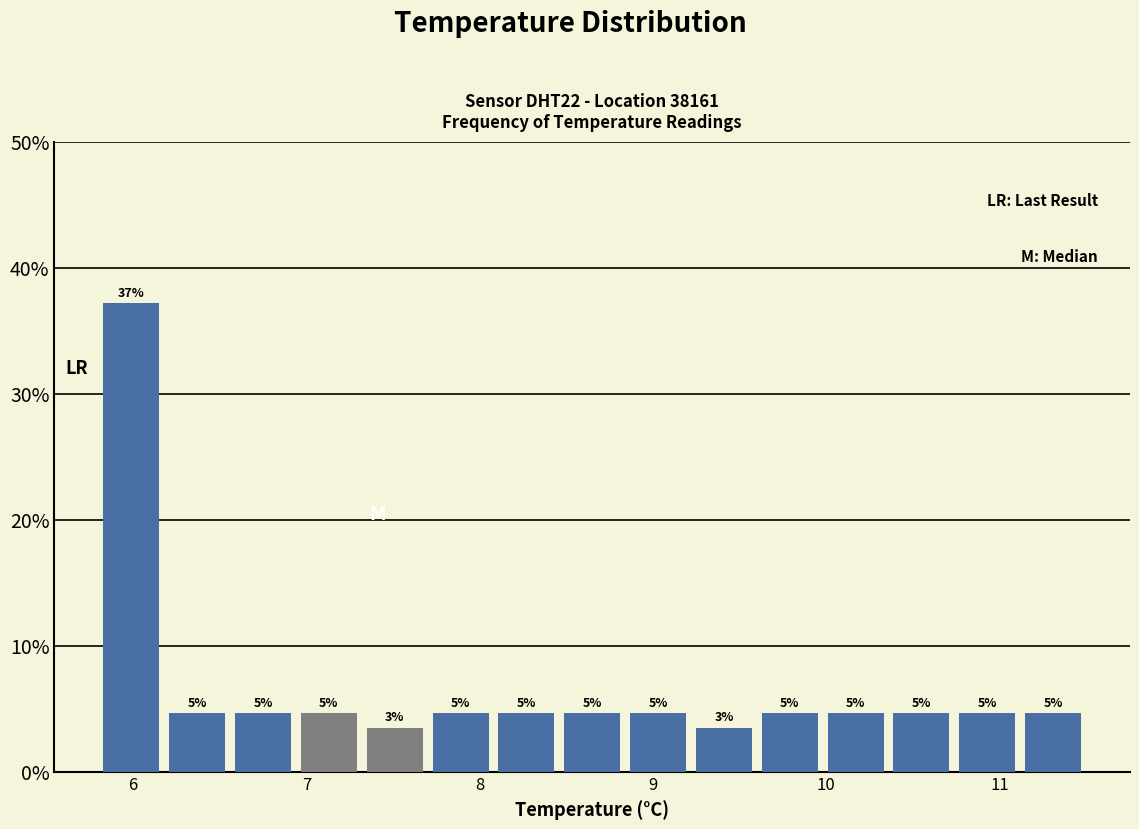

Read against the x-axis, roughly where is the centre of the tallest bar?

6.0